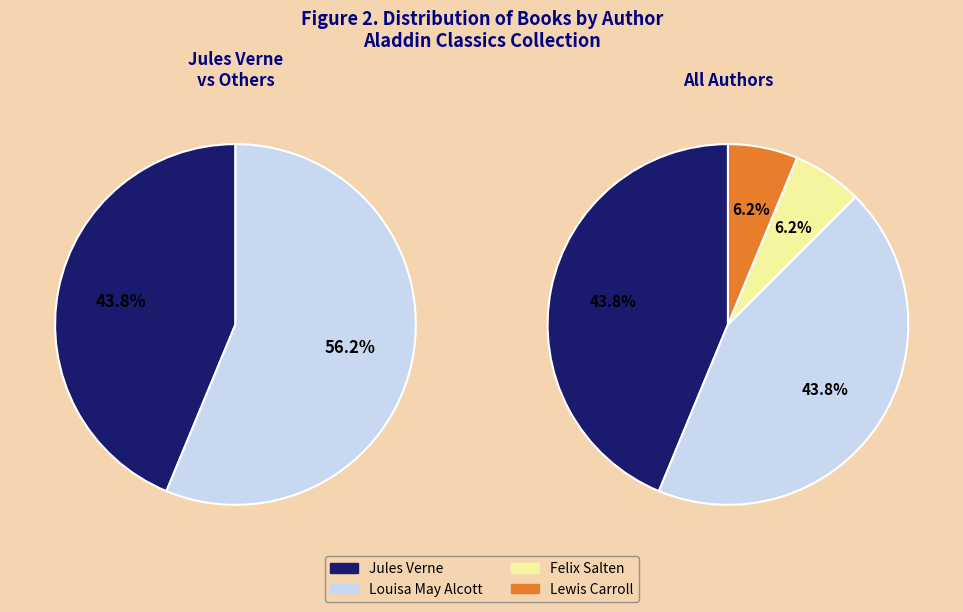

To the nearest percent, what percentage of the pie is Louisa May Alcott (1100336)?

44%